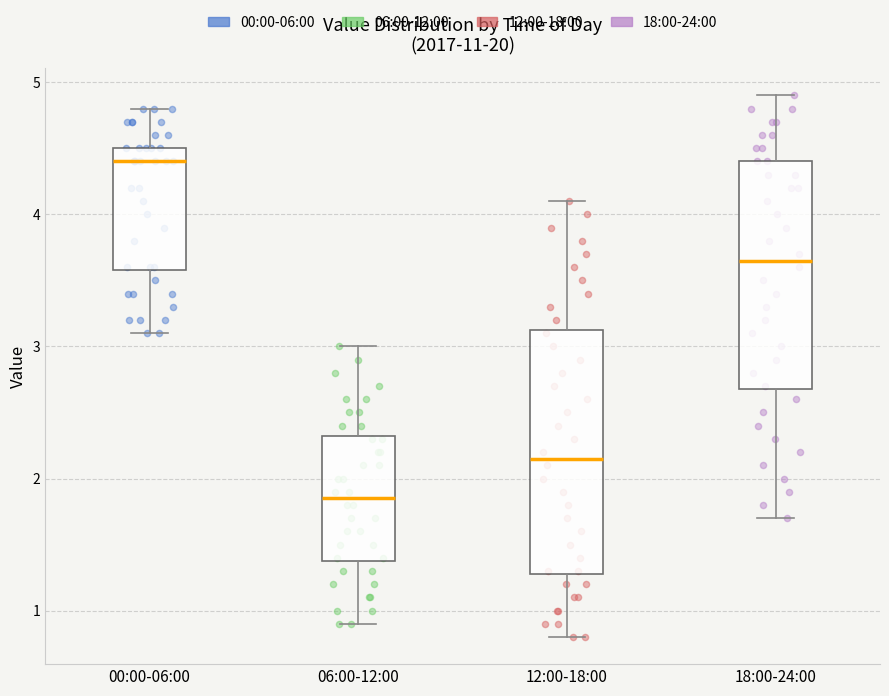

Which box is the tallest, from its lower edge to its upper edge?

12:00-18:00